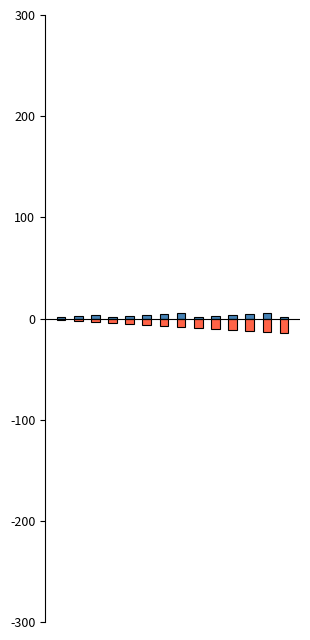

Does the chart contain any negative values?

Yes